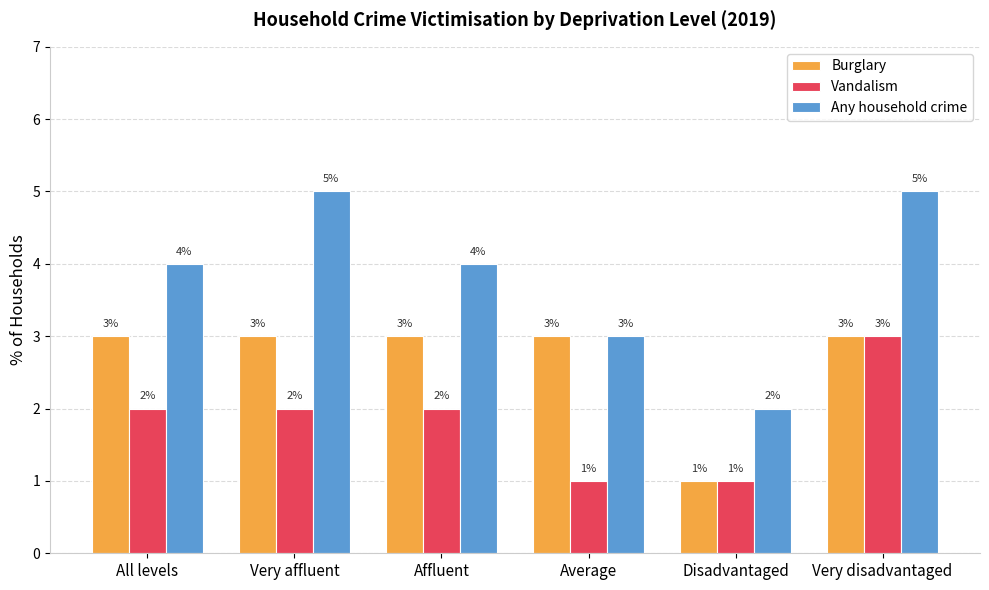

The value of Vandalism at Average is 1. True or false?

True